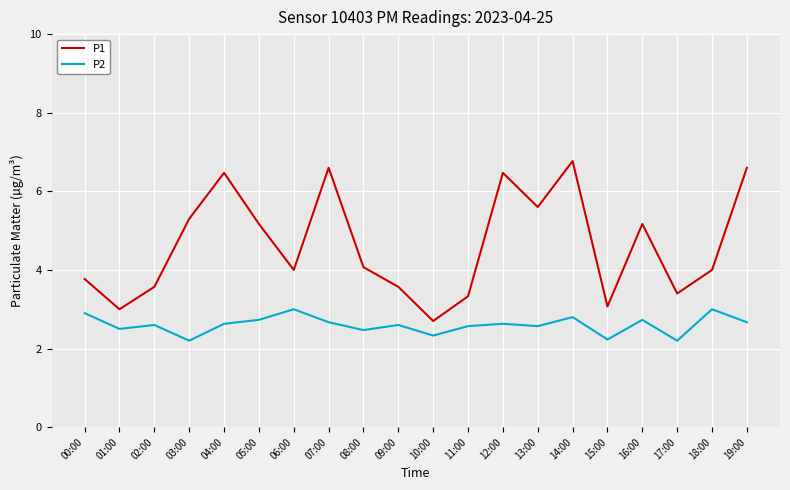

What is the difference between the highest and lowest values at 17:00?

1.2